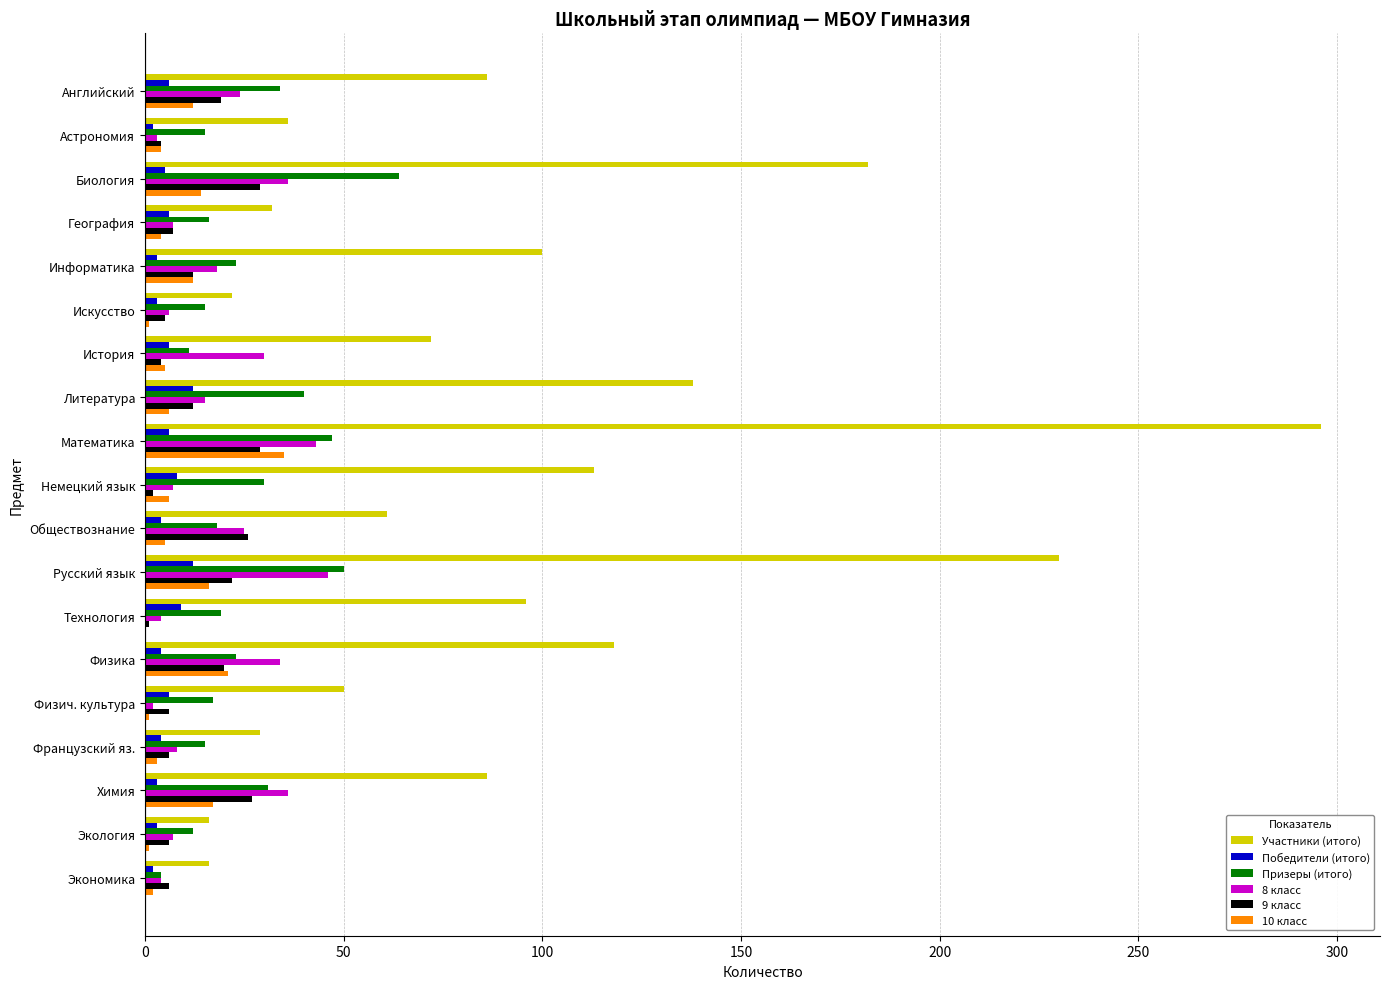

At which category is the sum across all series the highest?

Математика